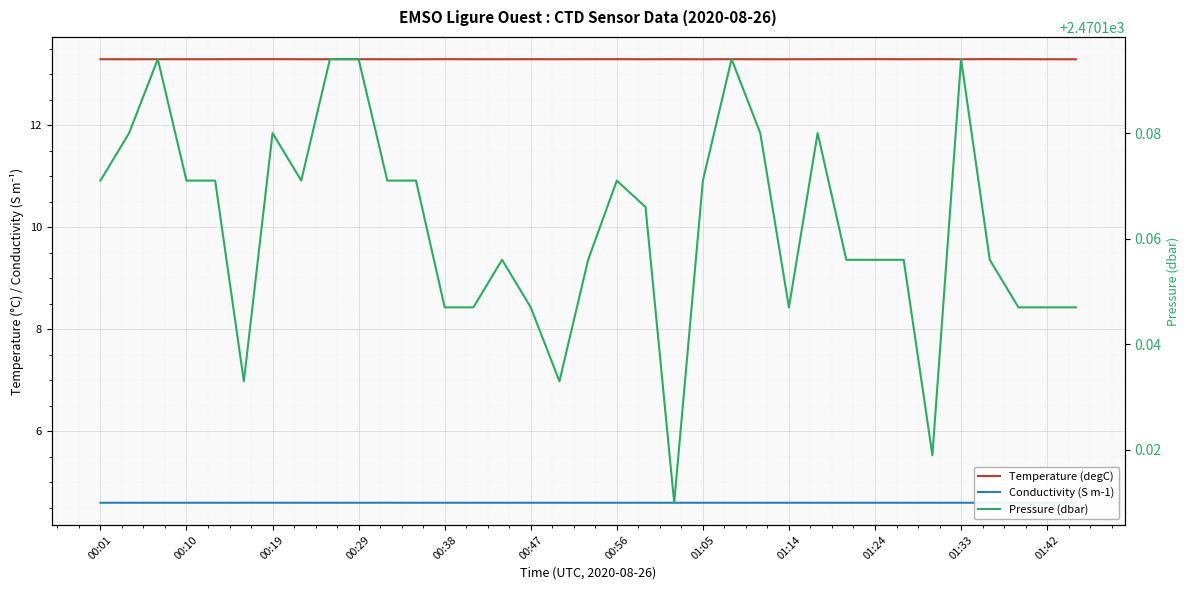

Where is Temperature (degC) nearest to the value 13?

00:10